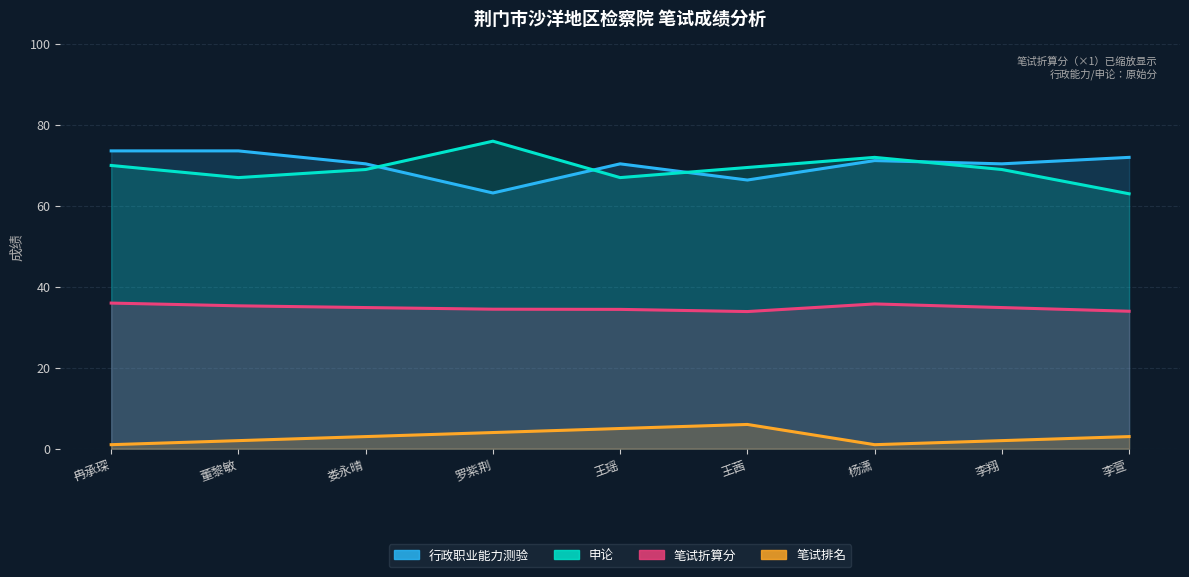

Reading left to right, list all the values displayed in this chart.

行政职业能力测验: 73.6	73.6	70.4	63.2	70.4	66.4	71.2	70.4	72.0
申论: 70.0	67.0	69.0	76.0	67.0	69.5	72.0	69.0	63.0
笔试折算分: 36.0	35.3	34.9	34.5	34.4	33.9	35.8	34.9	34.0
笔试排名: 1.0	2.0	3.0	4.0	5.0	6.0	1.0	2.0	3.0